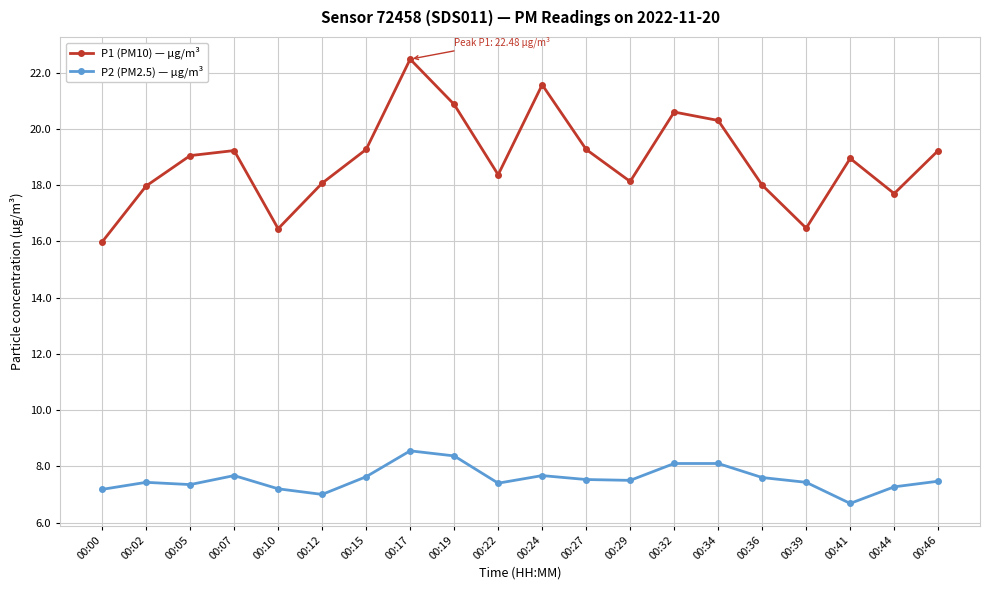

What are all the series names shown in the legend?

P1 (PM10) — µg/m³, P2 (PM2.5) — µg/m³